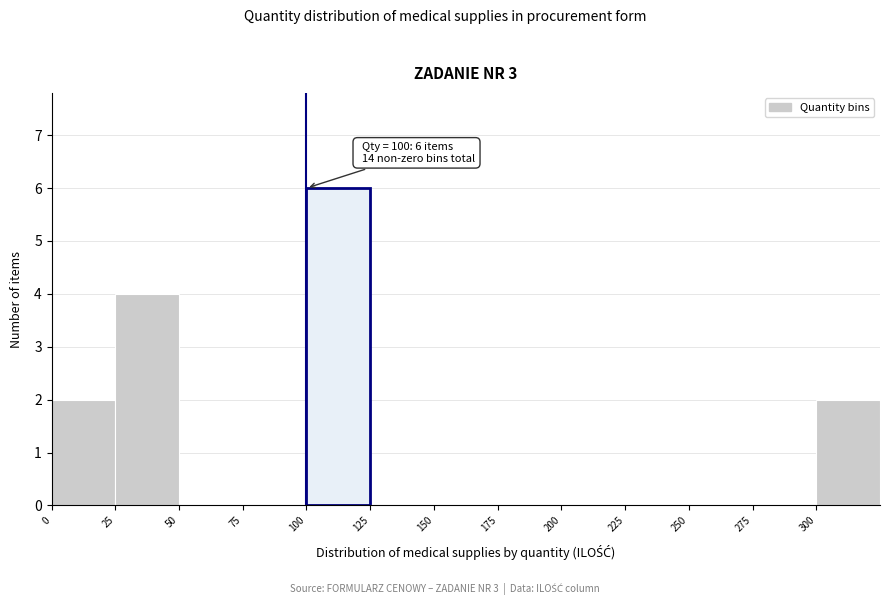

Which range on the x-axis has the tallest bar?

100 to 125